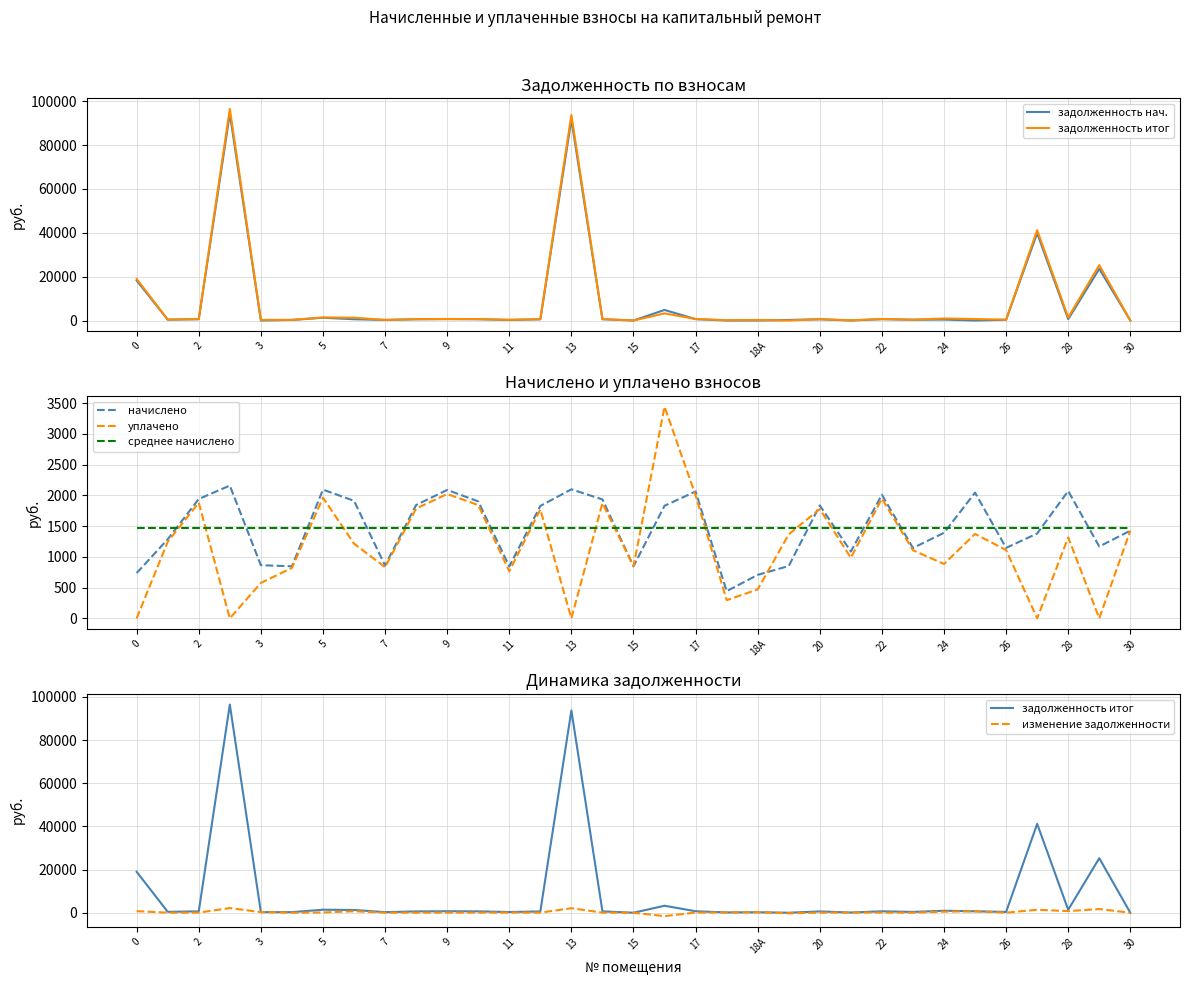

Which series ends up on top after the final intersection of задолженность нач. and среднее начислено?

среднее начислено